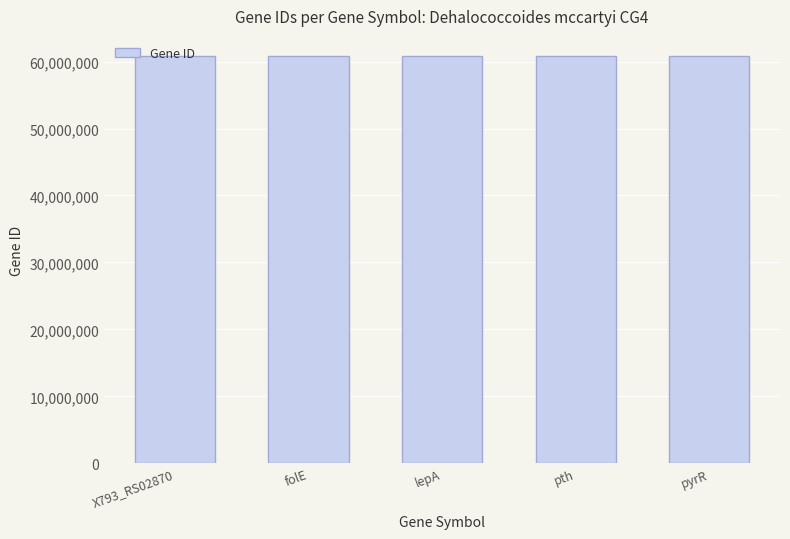

What is the sum of all values?

303974142